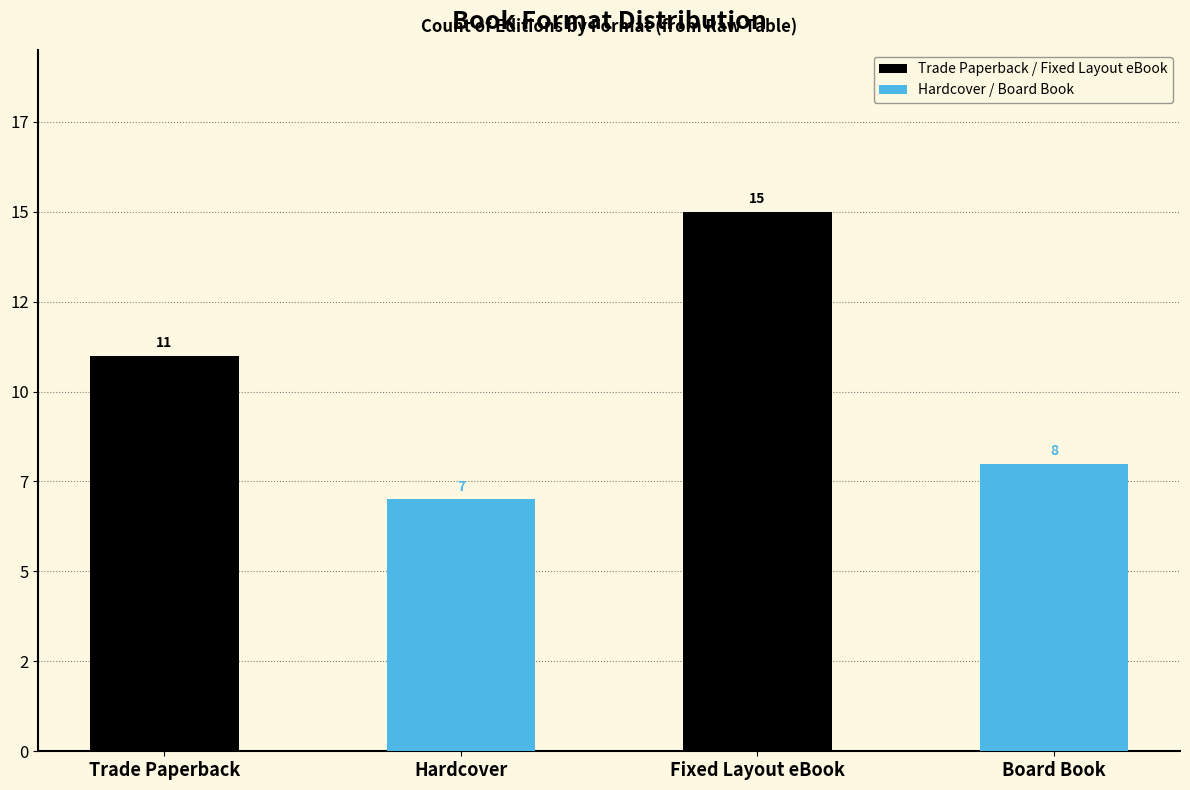

What is the difference between the second highest and minimum values?

4